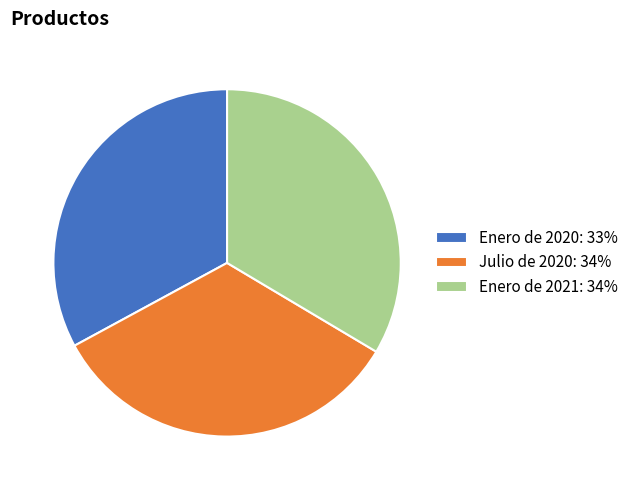

Is there a majority slice in this chart?

No